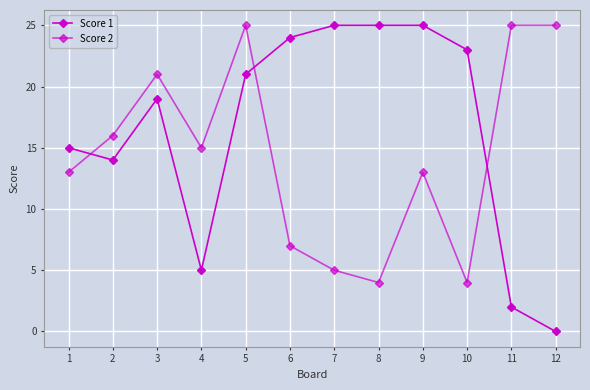

How many lines are shown in the chart?

2